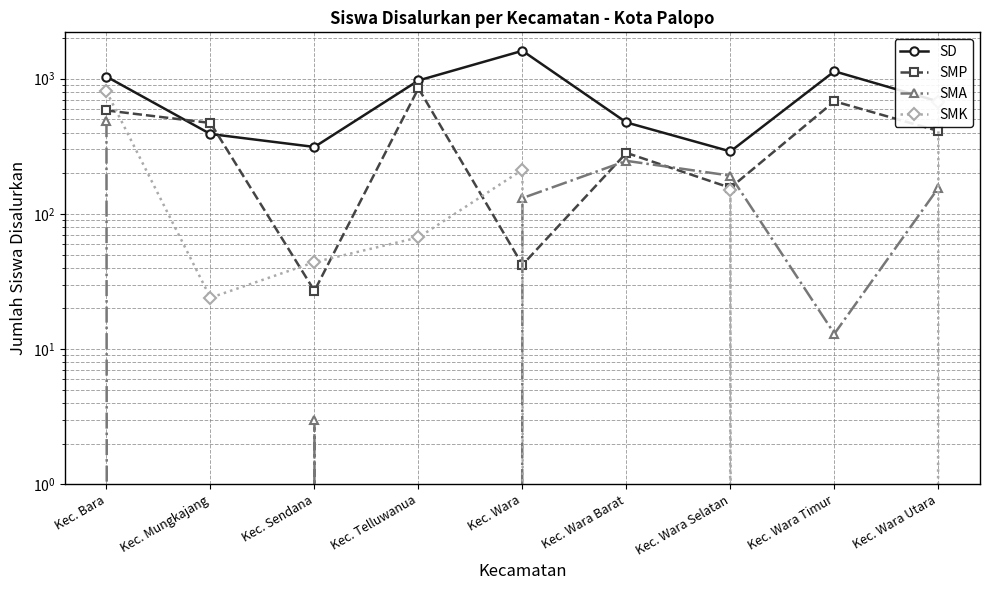

How many interior local peaks does the SMK series have?

2